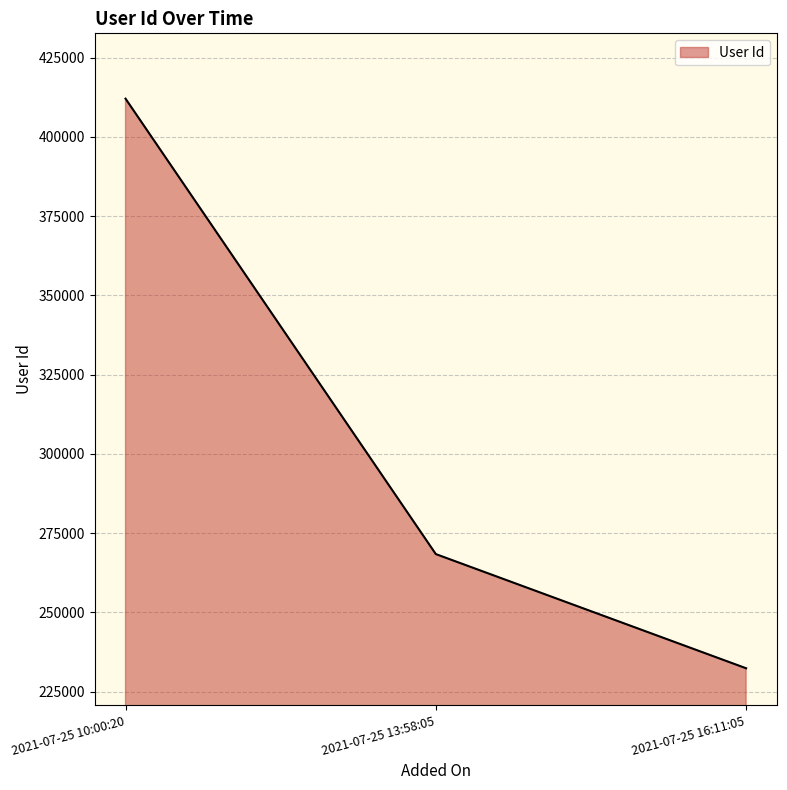

List the labels in order of value, largest first.

2021-07-25 10:00:20, 2021-07-25 13:58:05, 2021-07-25 16:11:05